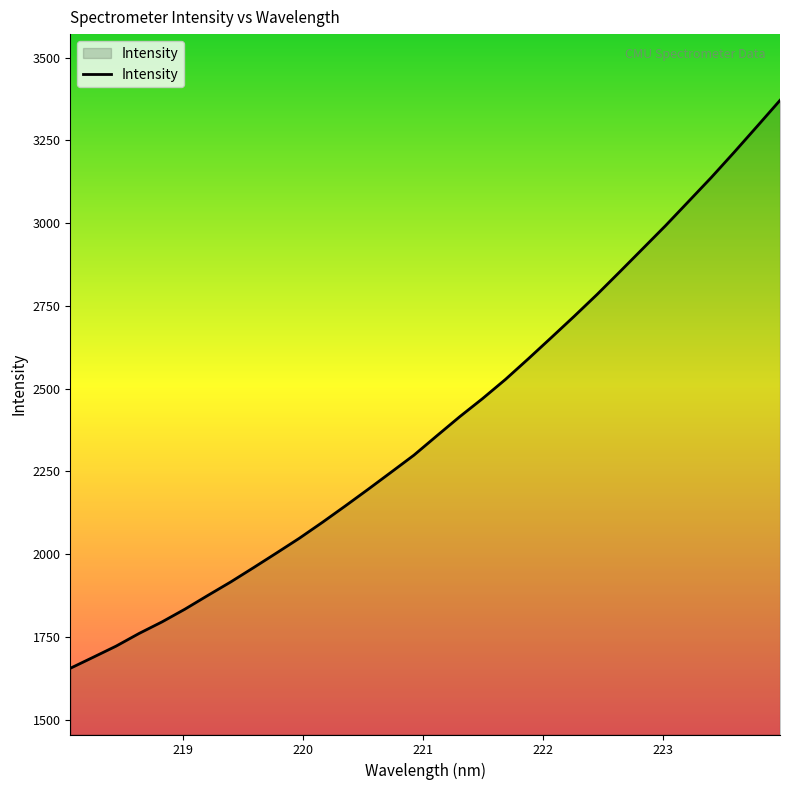

What is the maximum value shown in the chart?

3370.7